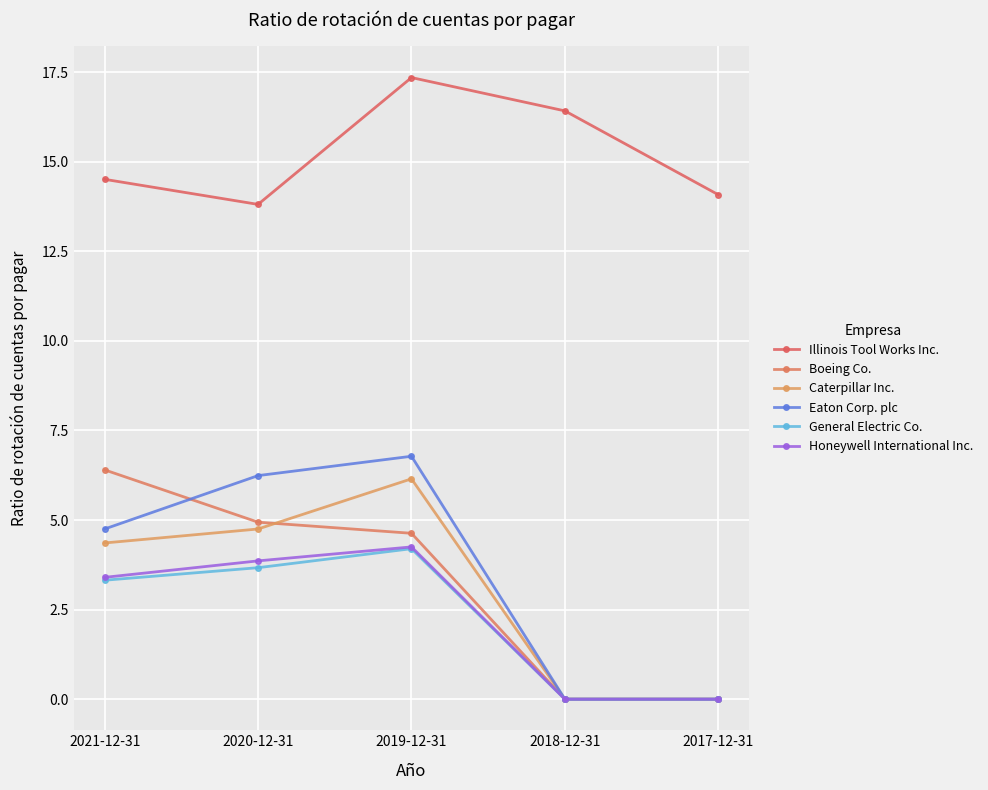

What position from the left is 2017-12-31?

5